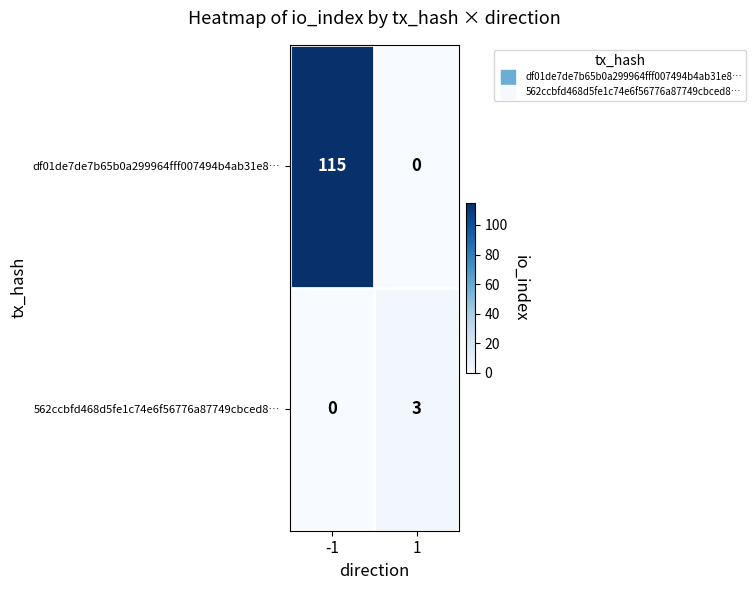

What is the maximum value for df01de7de7b65b0a299964fff007494b4ab31e8…?

115